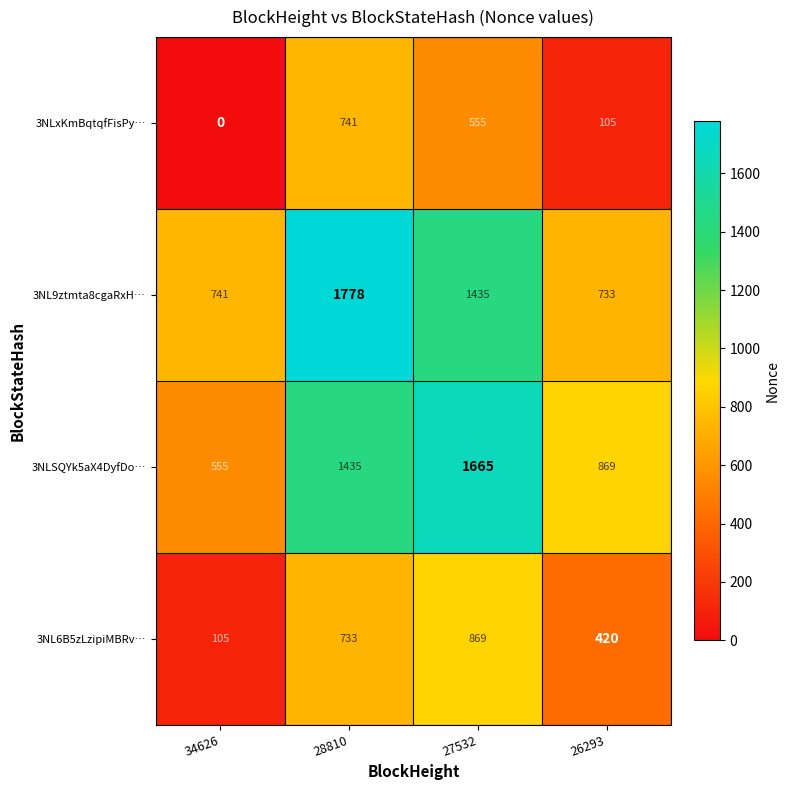

How many distinct data groups are displayed?

4